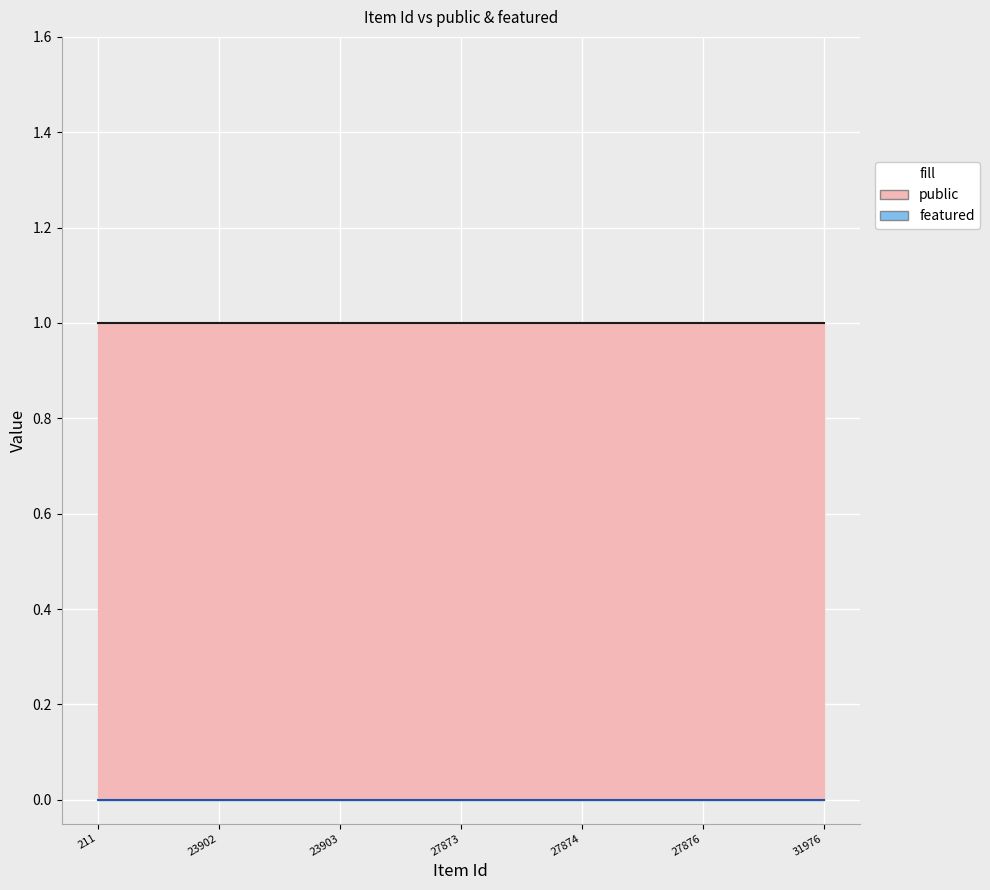

Reading left to right, transcribe all the data shown in this chart.

public: 1	1	1	1	1	1	1
featured: 0	0	0	0	0	0	0